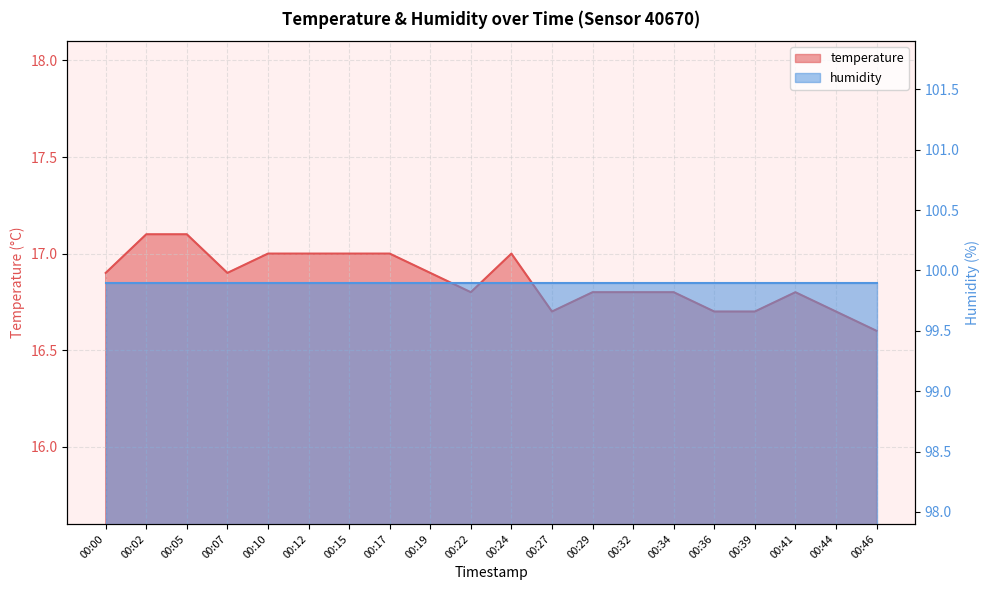

Rank the categories by value from lowest to highest.

00:46, 00:27, 00:36, 00:39, 00:44, 00:22, 00:29, 00:32, 00:34, 00:41, 00:00, 00:07, 00:19, 00:10, 00:12, 00:15, 00:17, 00:24, 00:02, 00:05